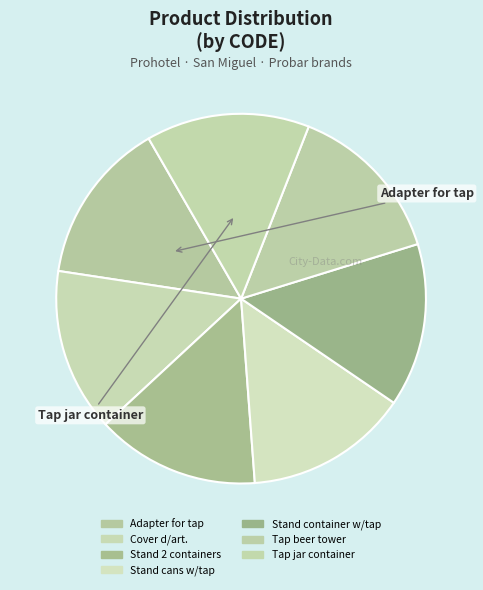

To the nearest percent, what is the average slice percentage?

14%